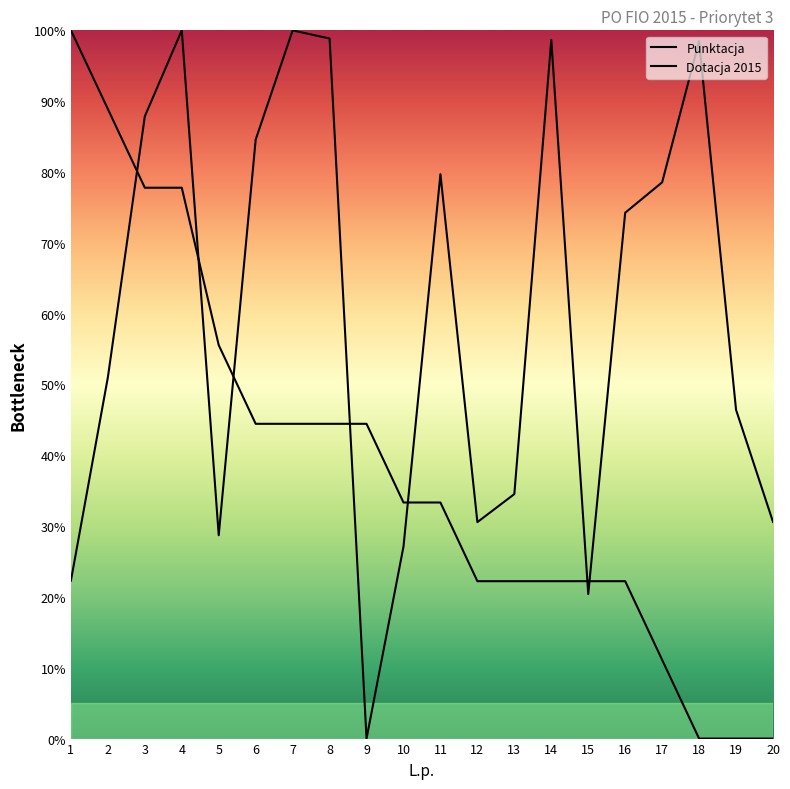

Reading left to right, list all the values displayed in this chart.

Punktacja: 1=100.0	2=88.9	3=77.8	4=77.8	5=55.6	6=44.4	7=44.4	8=44.4	9=44.4	10=33.3	11=33.3	12=22.2	13=22.2	14=22.2	15=22.2	16=22.2	17=11.1	18=0.0	19=0.0	20=0.0
Dotacja 2015: 1=22.3	2=51.0	3=87.9	4=100.0	5=28.7	6=84.6	7=100.0	8=98.8	9=0.0	10=27.1	11=79.7	12=30.6	13=34.5	14=98.6	15=20.4	16=74.2	17=78.5	18=98.5	19=46.4	20=30.6